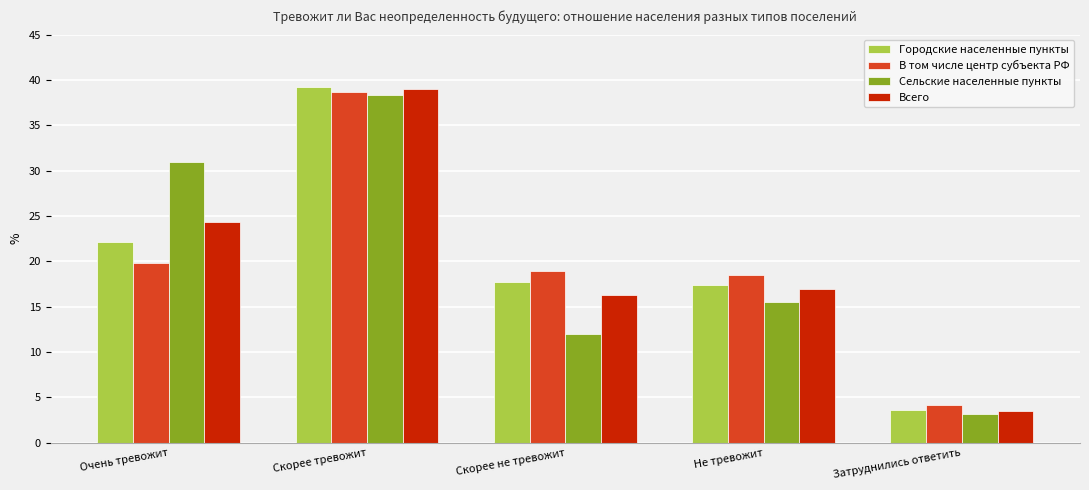

List the labels in order of Сельские населенные пункты value, largest first.

Скорее тревожит, Очень тревожит, Не тревожит, Скорее не тревожит, Затруднились ответить